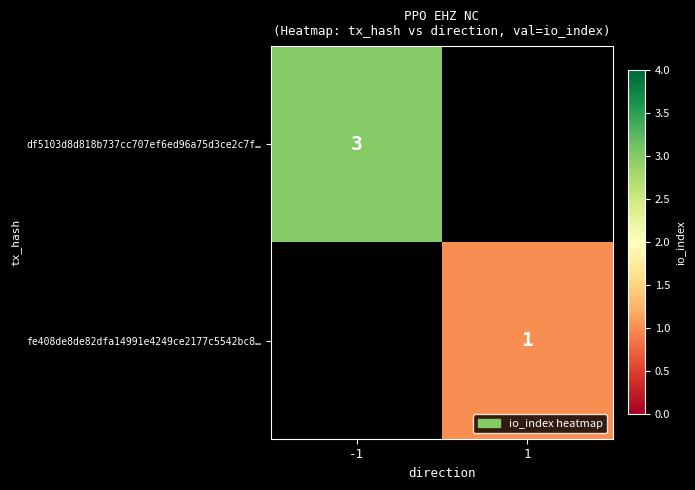

At how many categories does at least one series exceed 2?

1